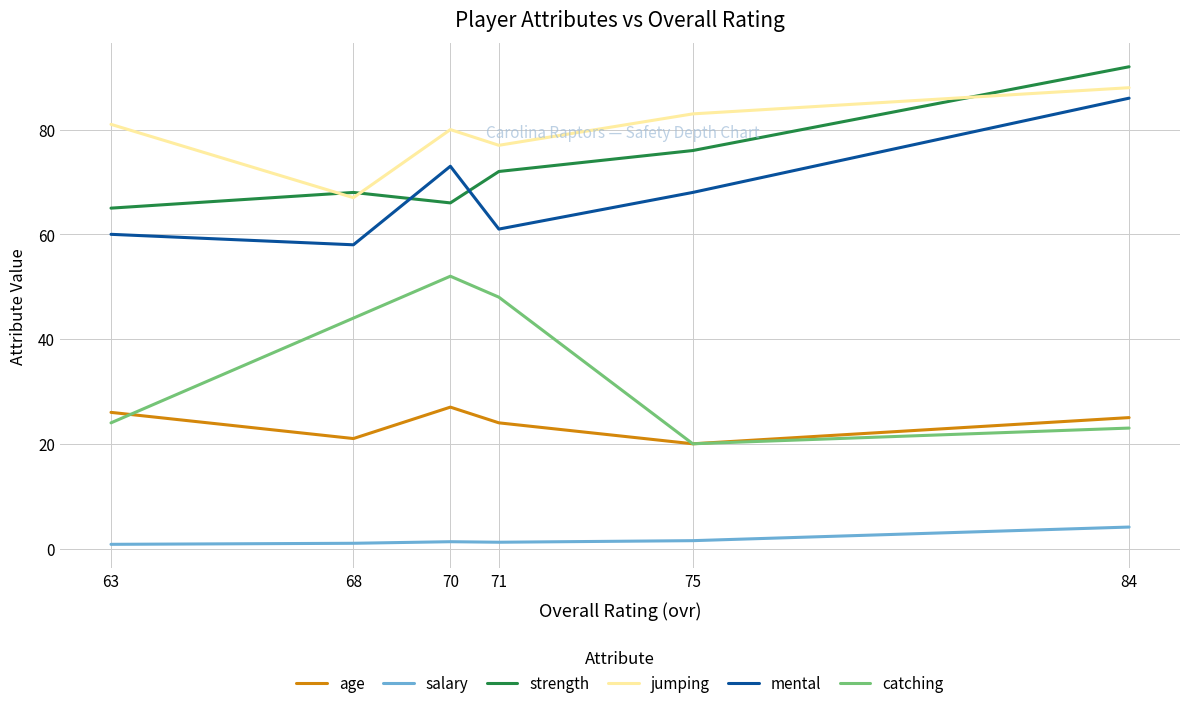

Which series has the largest total across all categories?

jumping